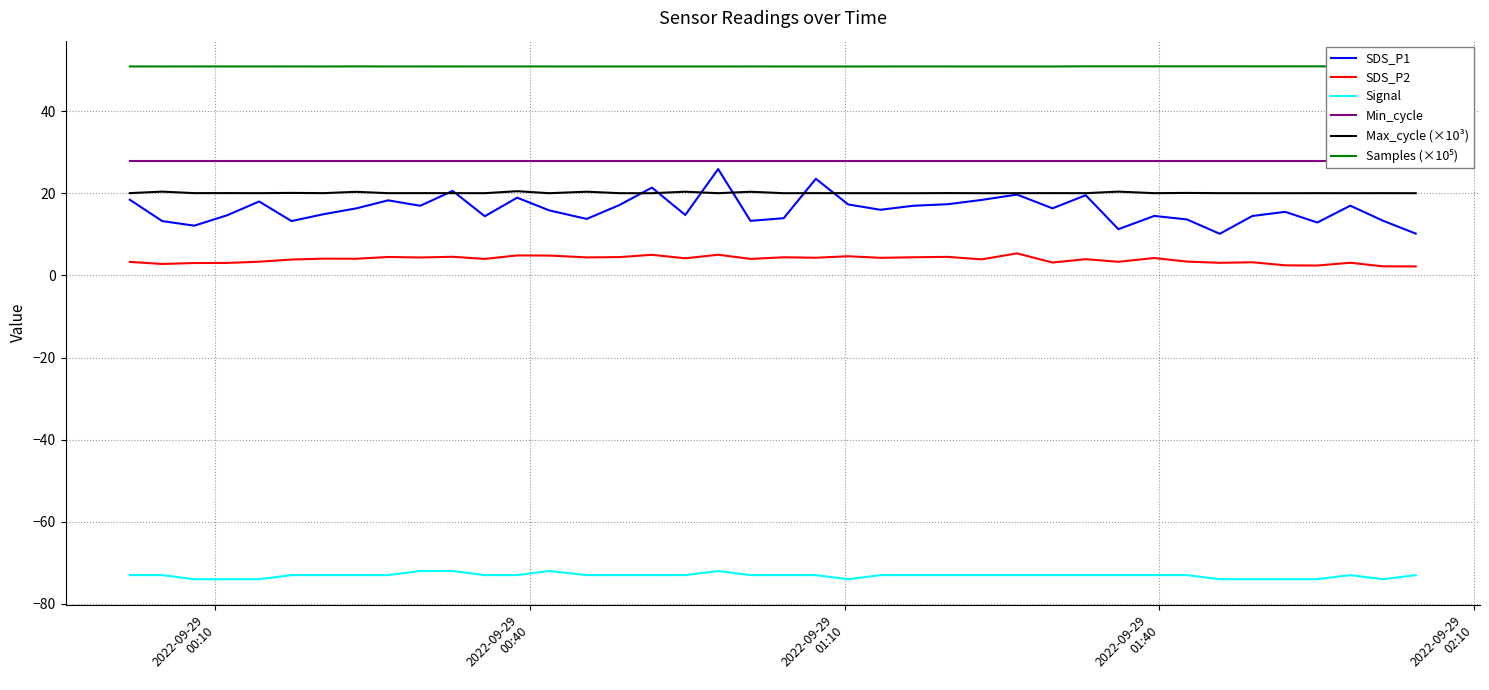

True or false: Samples (×10⁵) and SDS_P2 cross at least once.

False